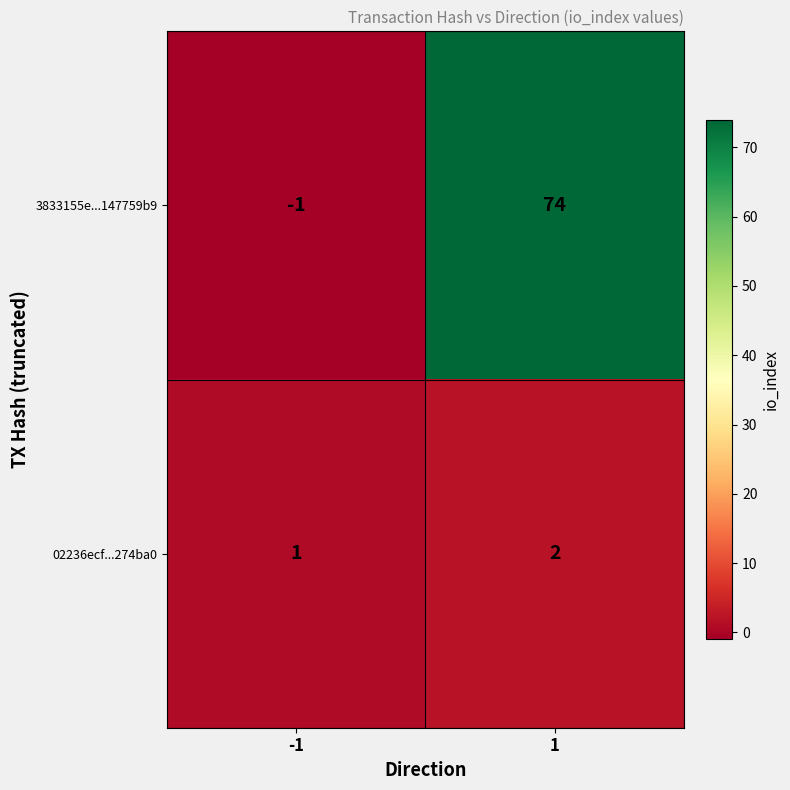

What is the spread (max minus min) of values at -1?

2